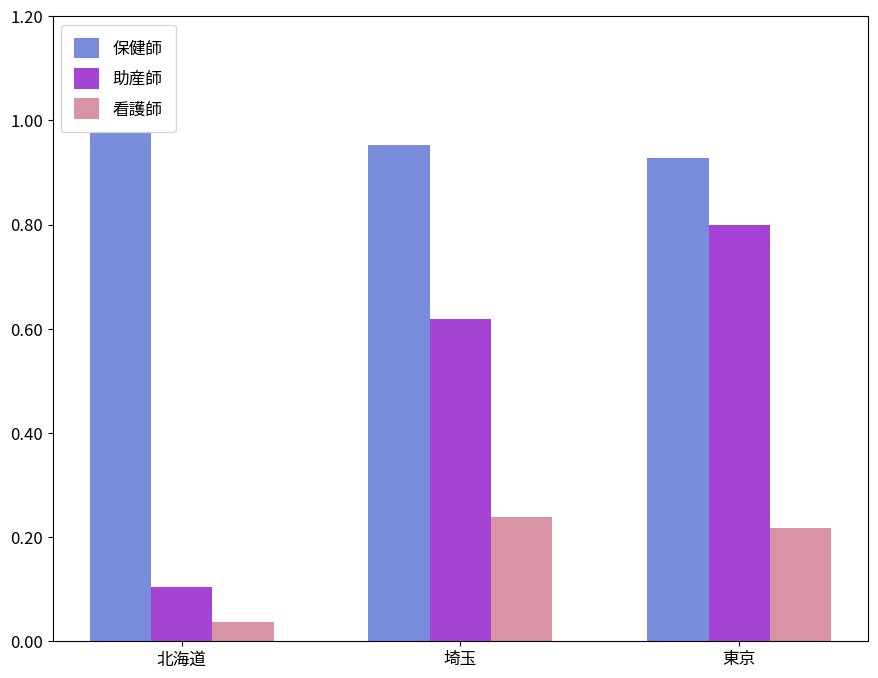

Is it true that 保健師 equals 1.4 at 北海道?

False